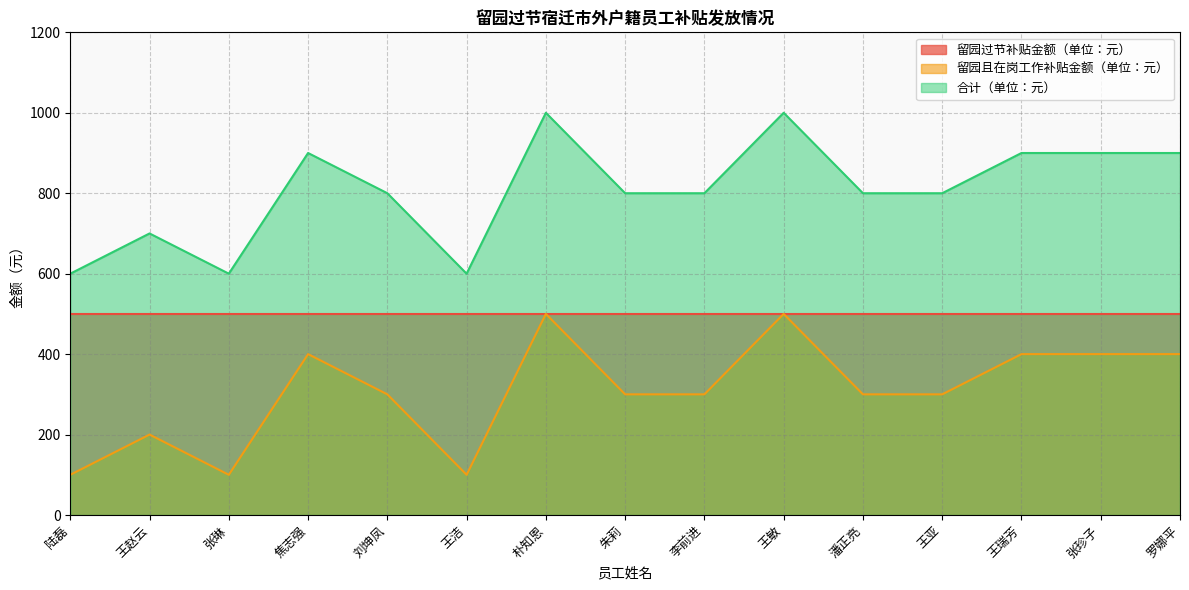

True or false: 合计（单位：元） and 留园且在岗工作补贴金额（单位：元） cross at least once.

False